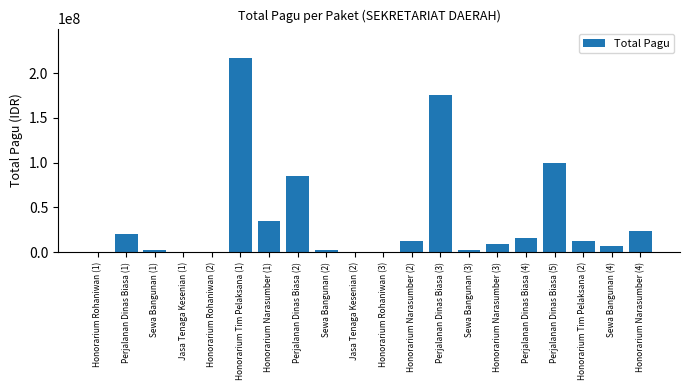

What is the approximate value at Jasa Tenaga Kesenian (1)?

400000